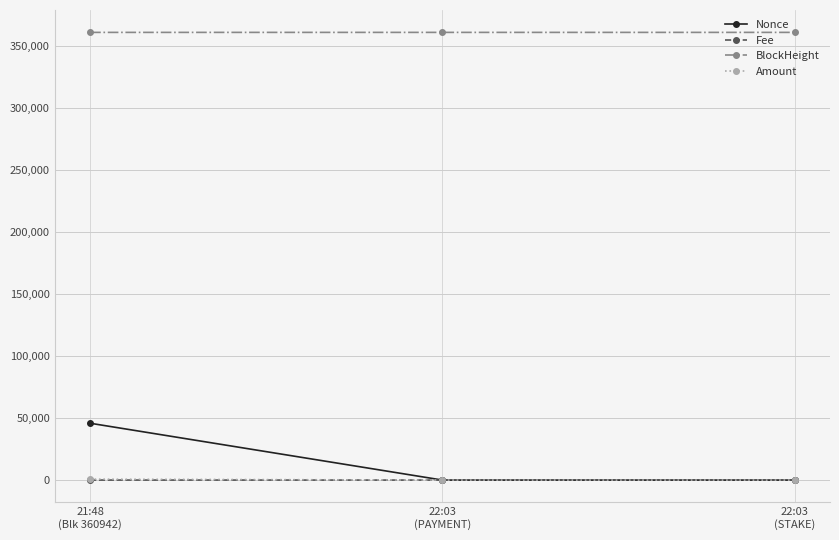

Which series has the largest total across all categories?

BlockHeight